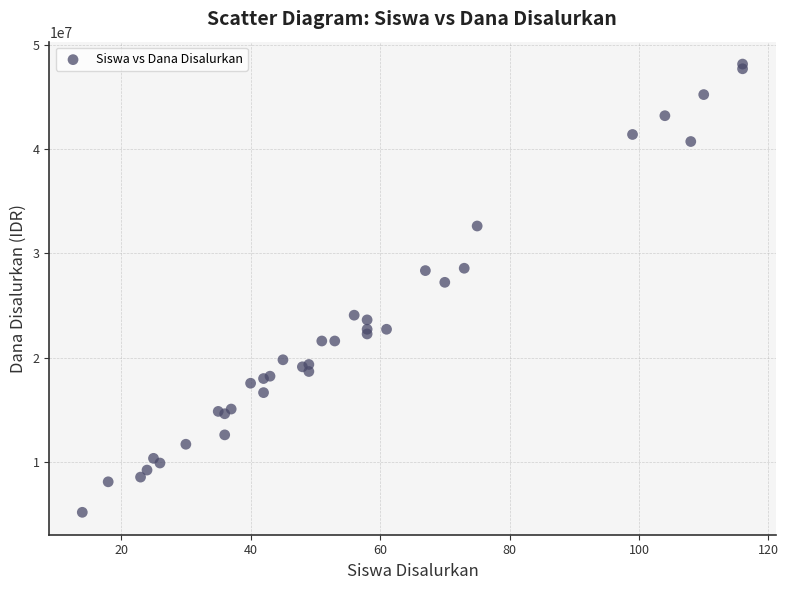

What Y value in the scatter plot is closest to 26662500?

27225000